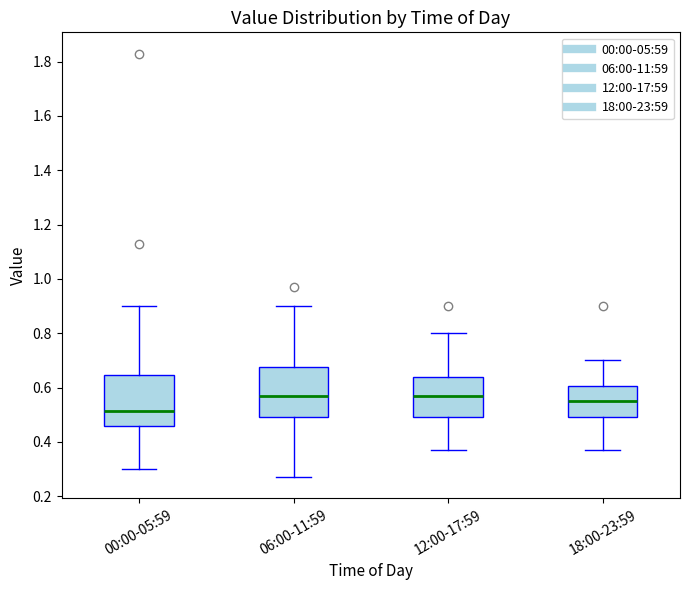

Where does the upper whisker of the box for 00:00-05:59 end on the y-axis? The values are not printed on the chart, so give them approximately, as read against the axis.

0.90